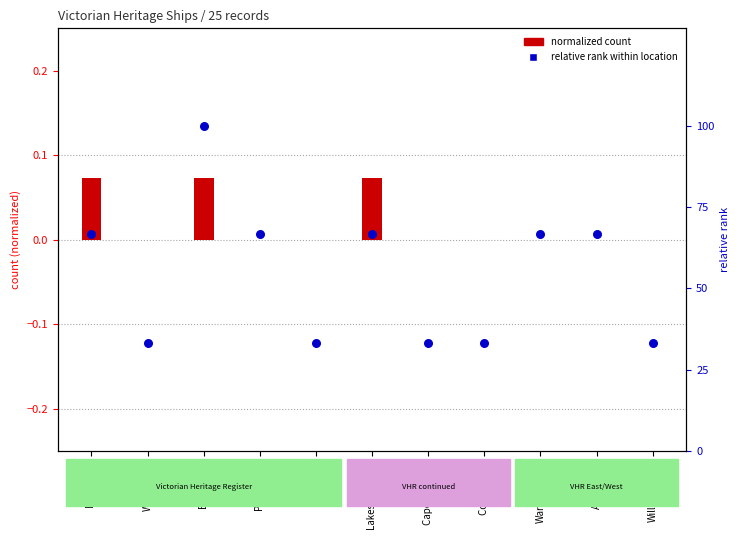

At how many categories does at least one series exceed 41?

6